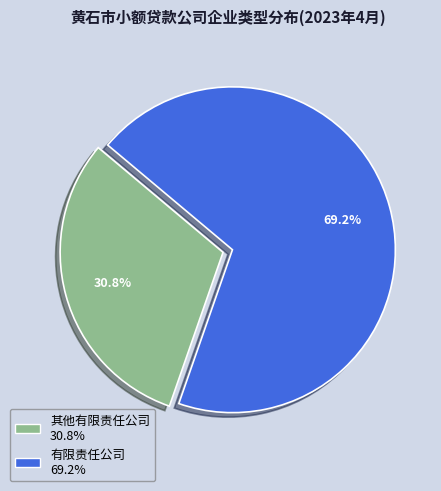

To the nearest percent, what is the difference between the largest and smallest slice percentages?

38%